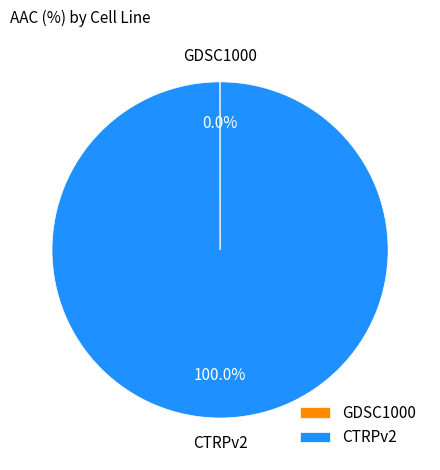

To the nearest percent, what is the difference between the largest and smallest slice percentages?

100%